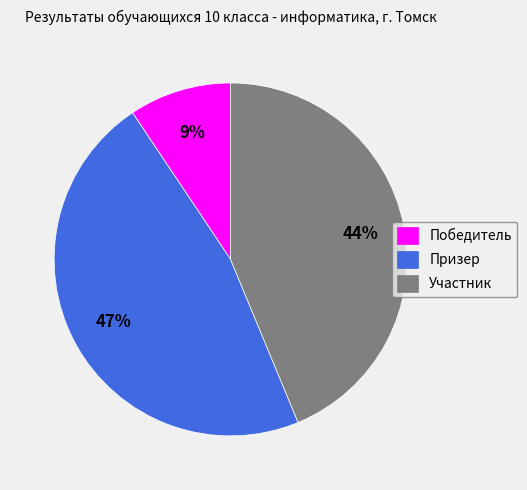

How many slices are in this pie chart?

3